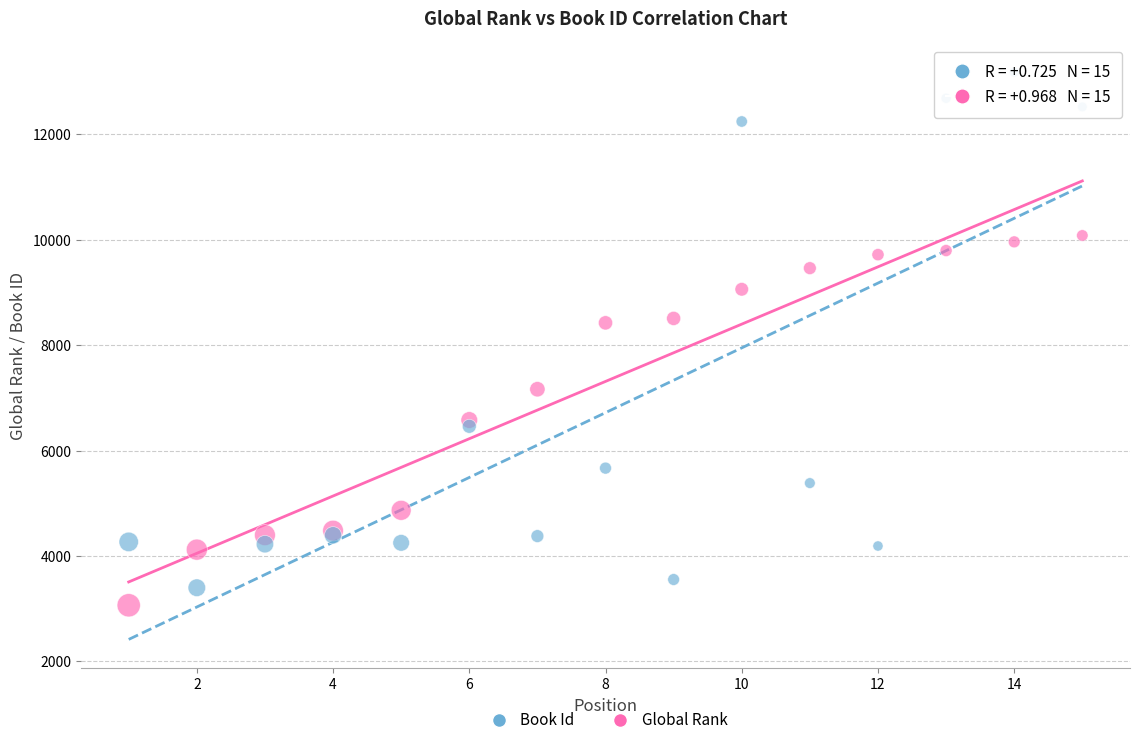

Which series contains the highest Y value?

Book Id